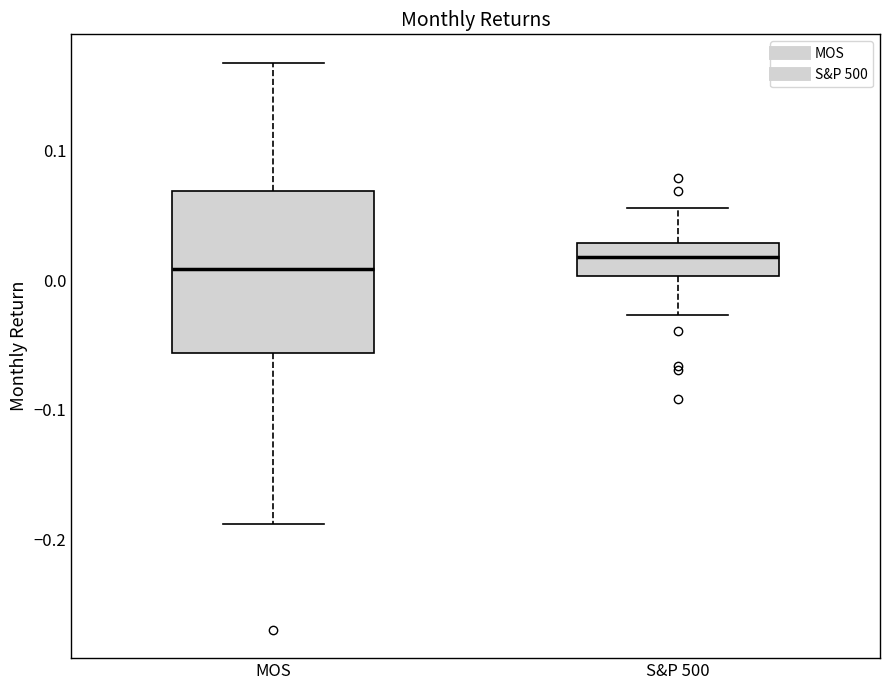

Where does the median line of the box for S&P 500 sit on the y-axis? The values are not printed on the chart, so give them approximately, as read against the axis.

0.02